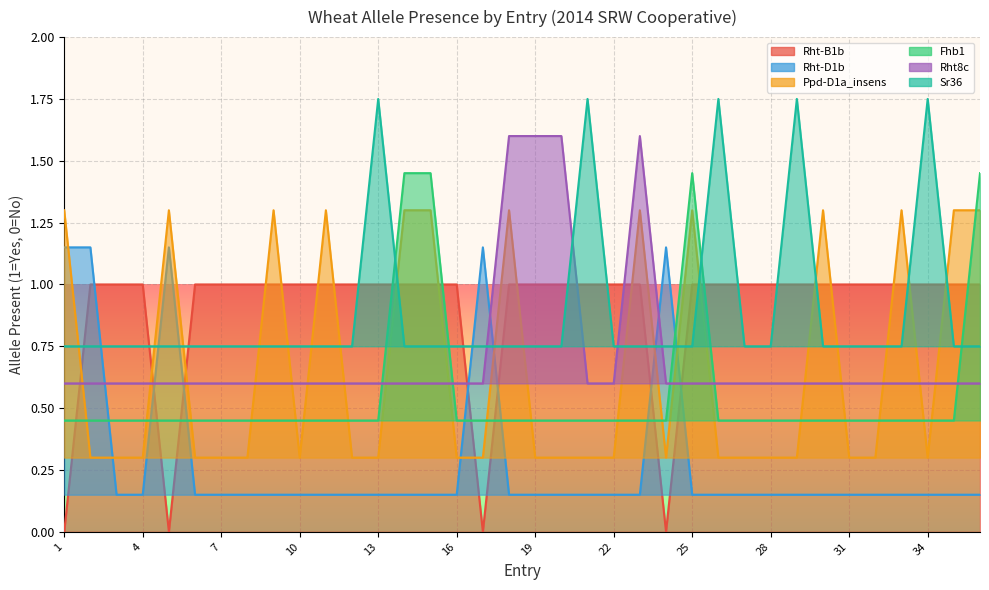

Which series changed the most between 4 and 24?

Rht-B1b